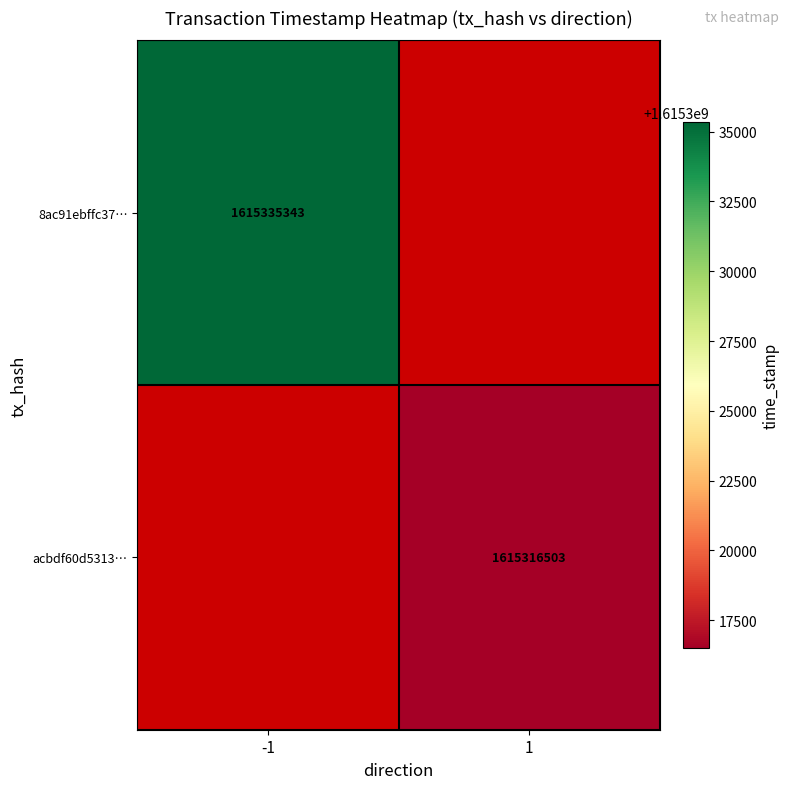

Which label corresponds to the largest value in the chart?

-1